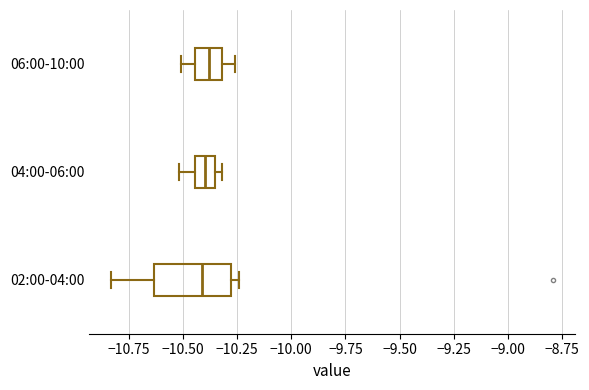

Where is the left edge of the box for 06:00-10:00 on the x-axis? The values are not printed on the chart, so give them approximately, as read against the axis.

-10.45